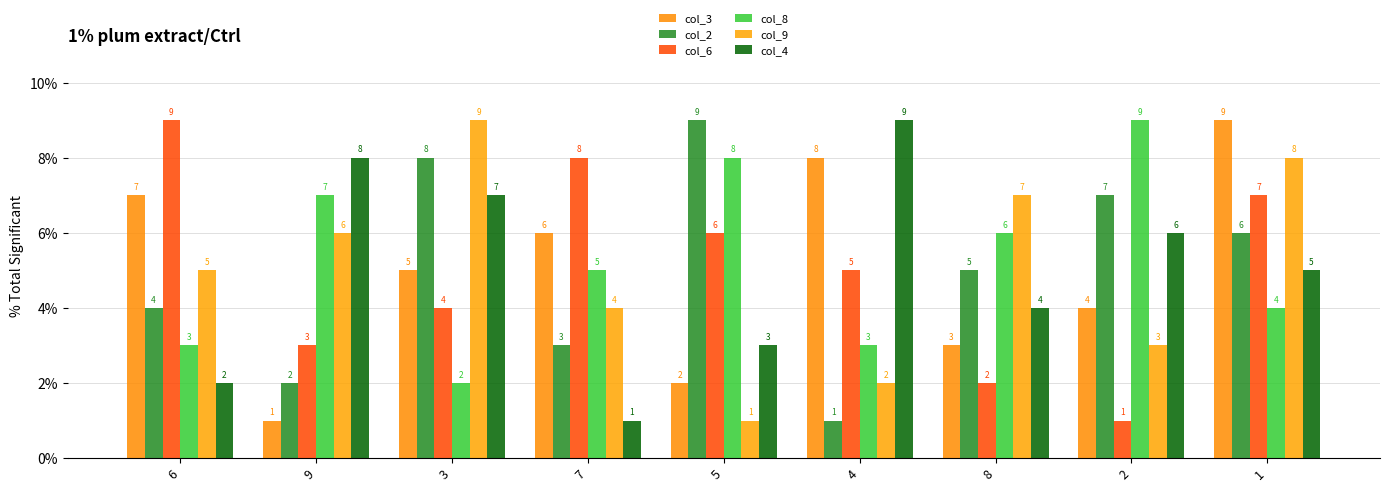

Which series has the widest spread of values?

col_3